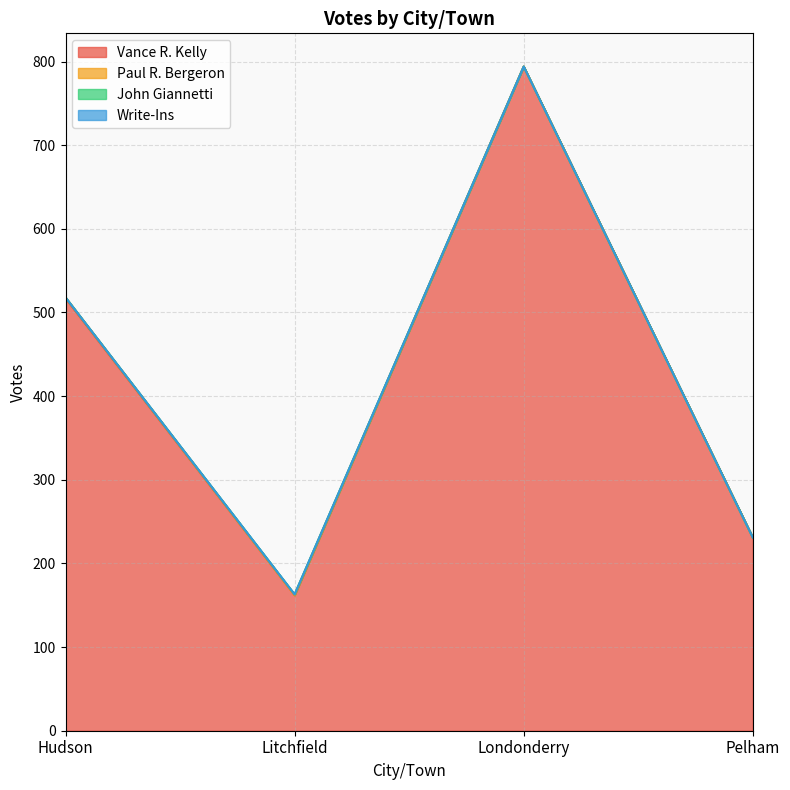

How many positive values does the Paul R. Bergeron series have?

1